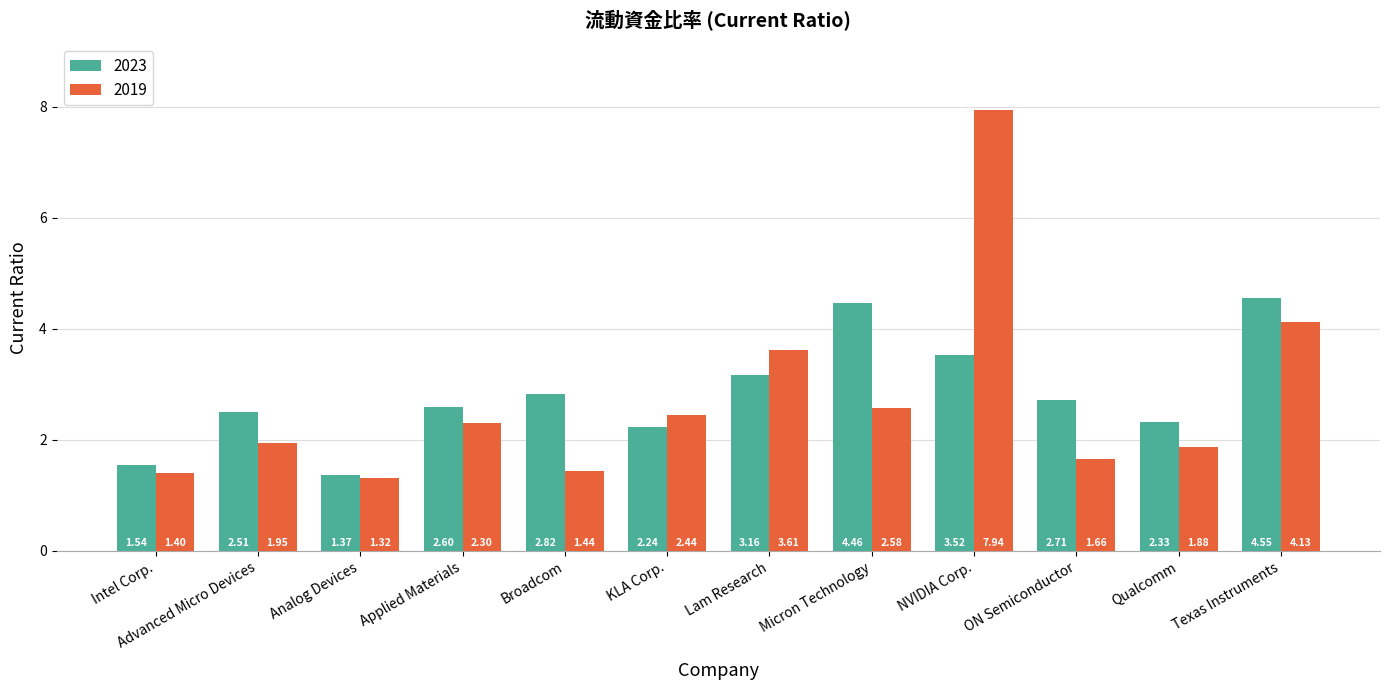

Which series has the largest total across all categories?

2023